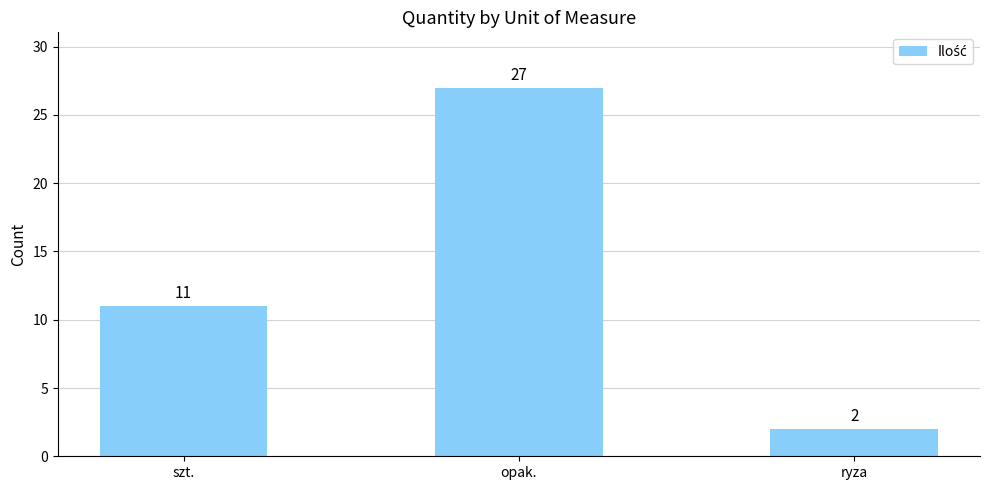

The chart shows a value of 15 at szt.. True or false?

False